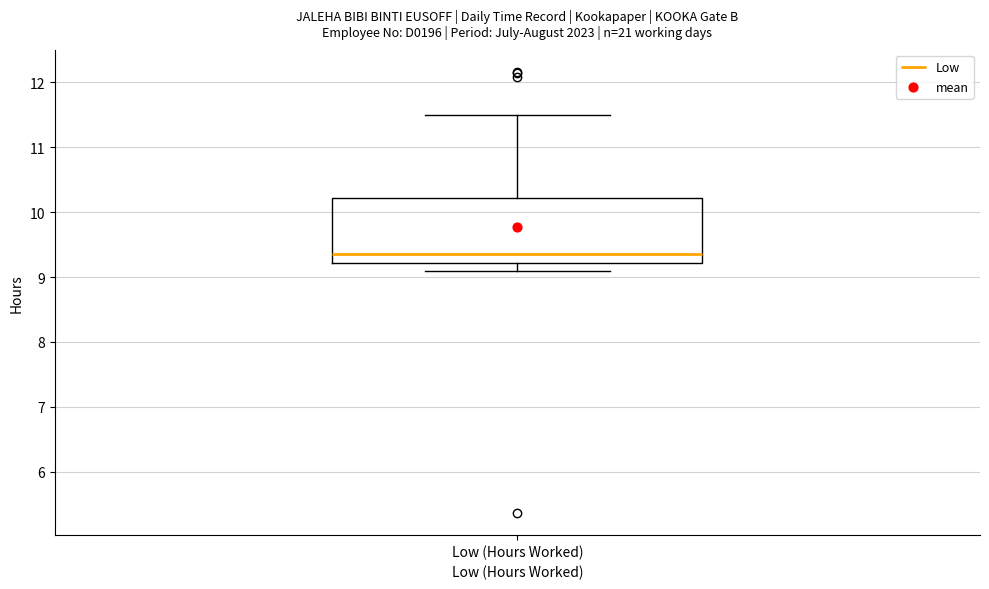

Transcribe this box plot: give where the median line is, the range the box spans, and where the two whiskers end, as read against the y-axis. The values are not printed on the chart, so give them approximately, as read against the axis.

median 9.4, box 9.2 to 10.2, whiskers 9.1 to 11.5